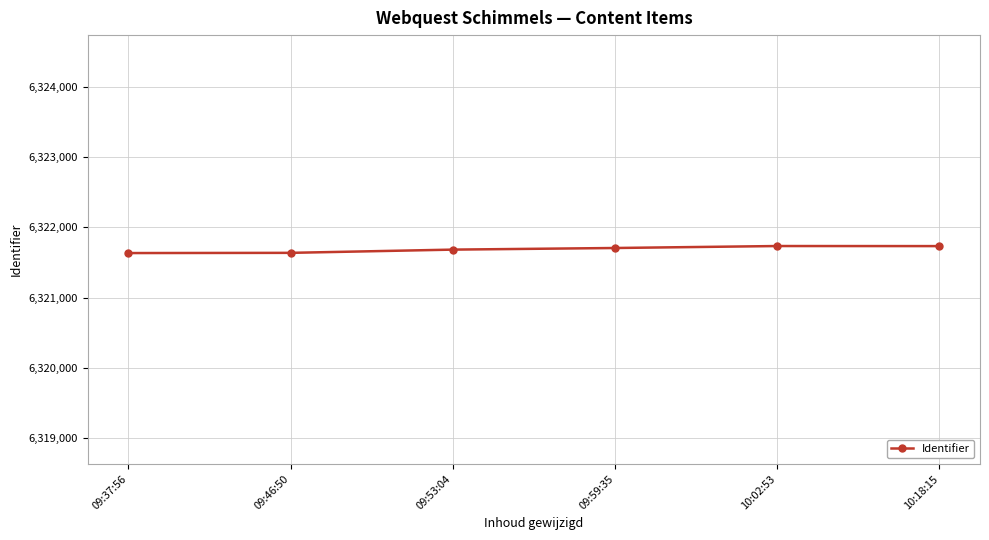

What is the maximum value shown in the chart?

6321734